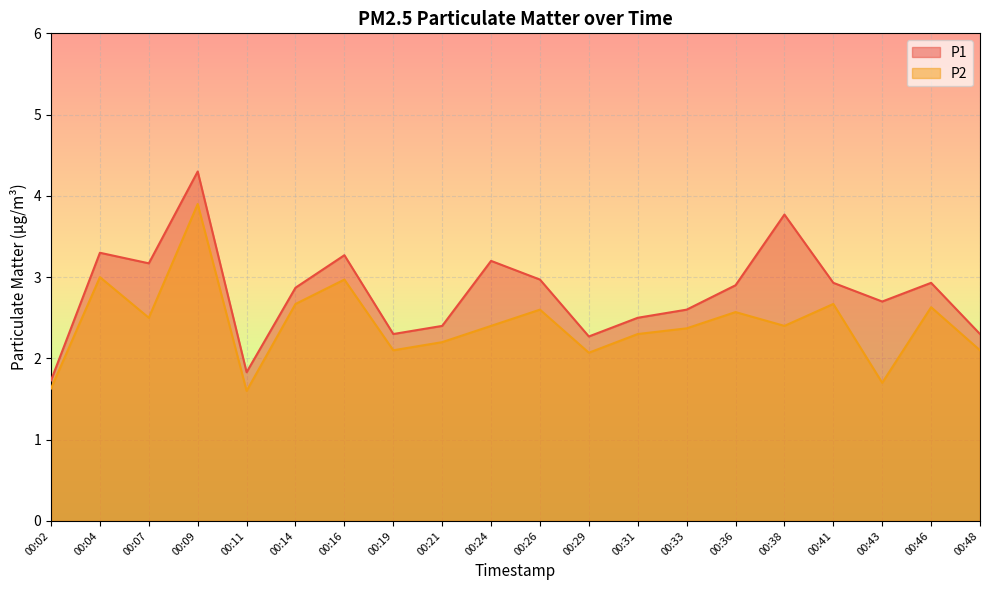

Rank the series at 00:46 from lowest to highest value.

P2, P1